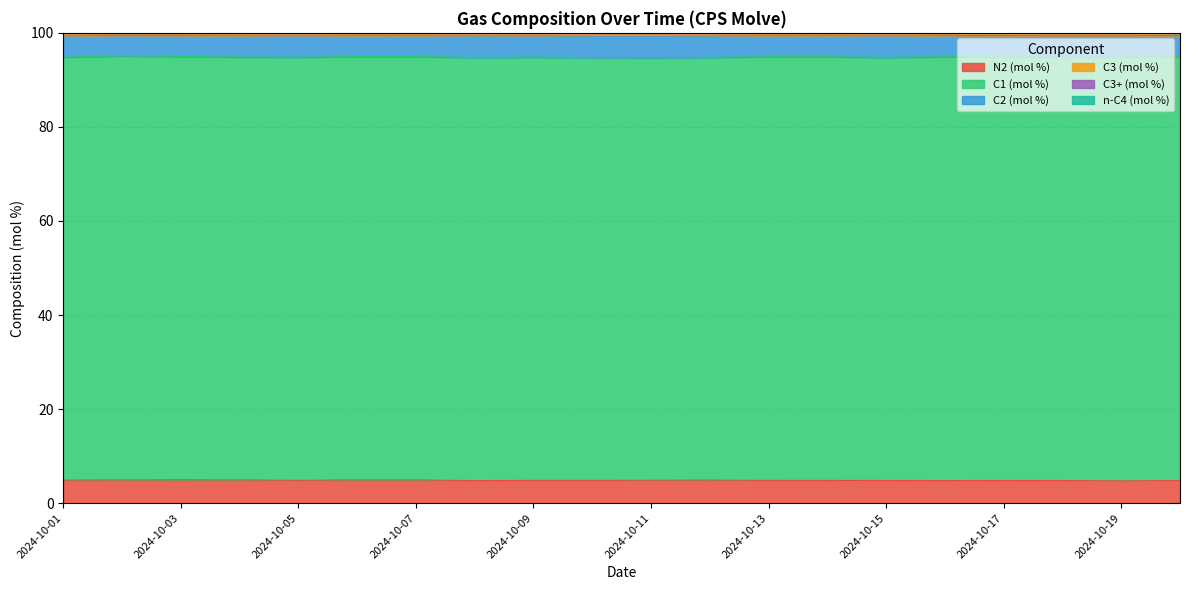

Which series changed the most between 2024-10-01 and 2024-10-05?

N2 (mol %)